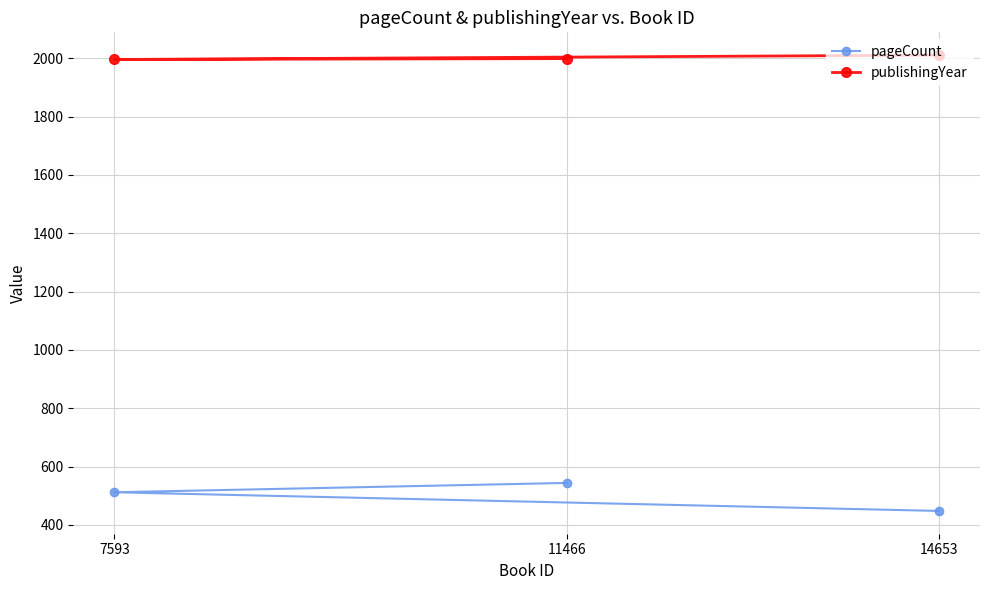

Which label corresponds to the largest value in the chart?

14653